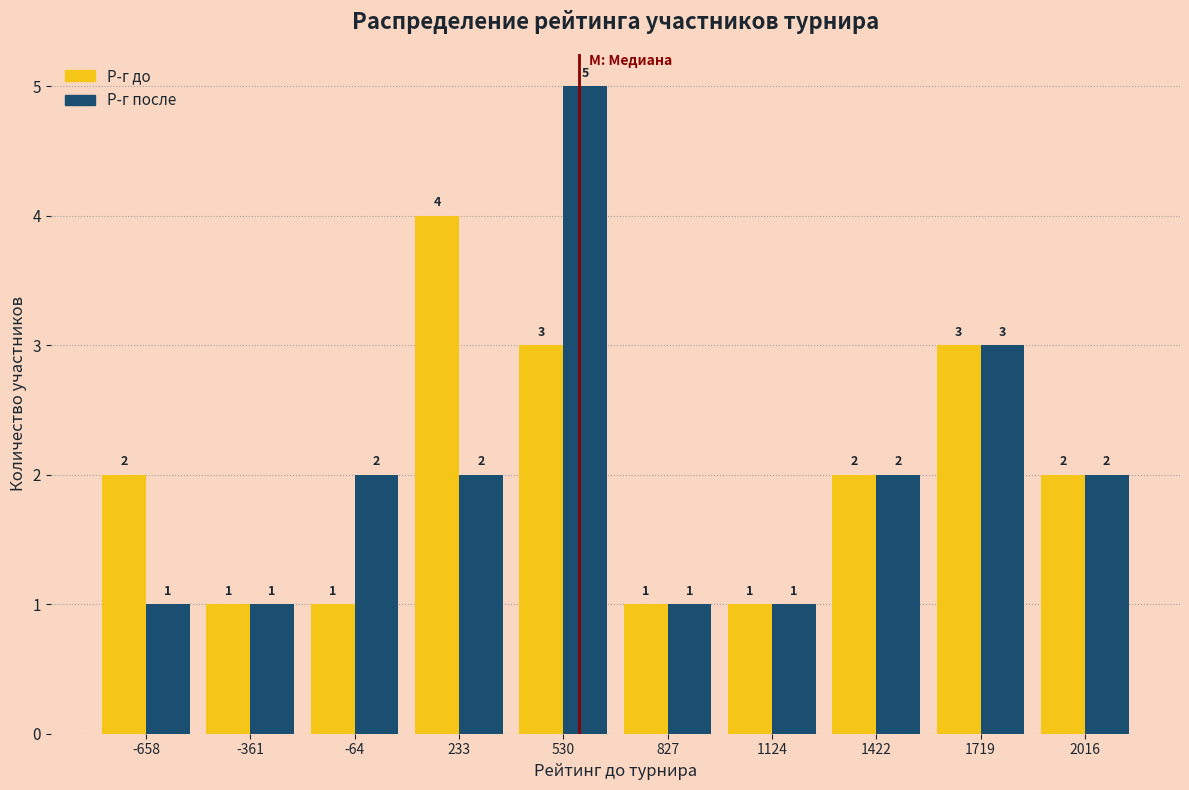

Reading left to right, transcribe this chart: for each range on the x-axis, give the height of each series' bar. The bar edges are not printed on the chart, so give them approximately, as read against the axis.

-800 to -500: Р-г до=2	Р-г после=1
-500 to -200: Р-г до=1	Р-г после=1
-200 to 100: Р-г до=1	Р-г после=2
100 to 400: Р-г до=4	Р-г после=2
400 to 700: Р-г до=3	Р-г после=5
700 to 1000: Р-г до=1	Р-г после=1
1000 to 1250: Р-г до=1	Р-г после=1
1250 to 1550: Р-г до=2	Р-г после=2
1550 to 1850: Р-г до=3	Р-г после=3
1850 to 2150: Р-г до=2	Р-г после=2